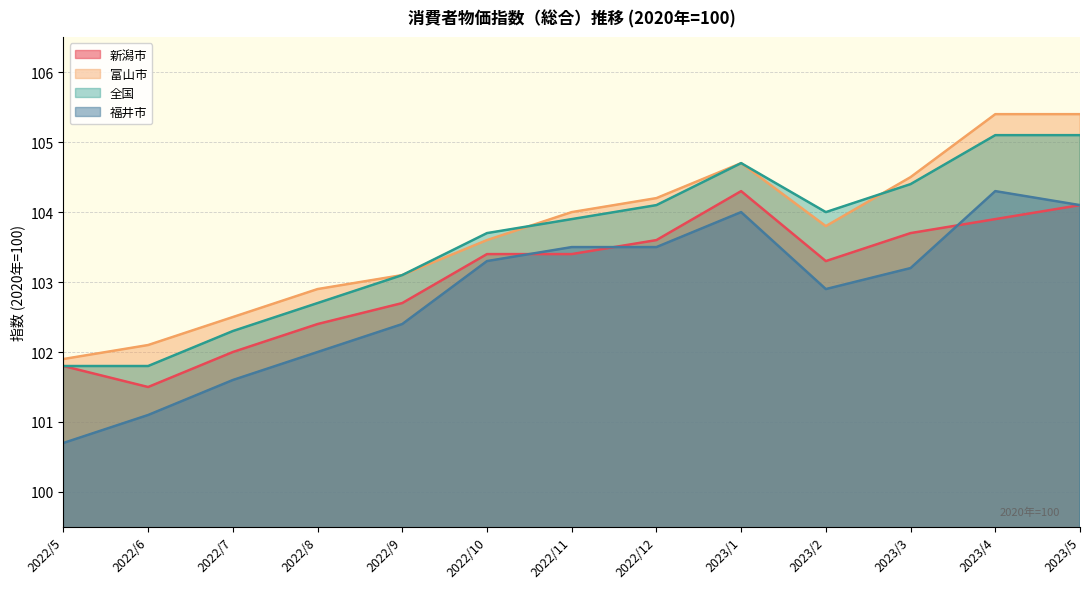

Which series changed the most between 2022/5 and 2023/5?

富山市